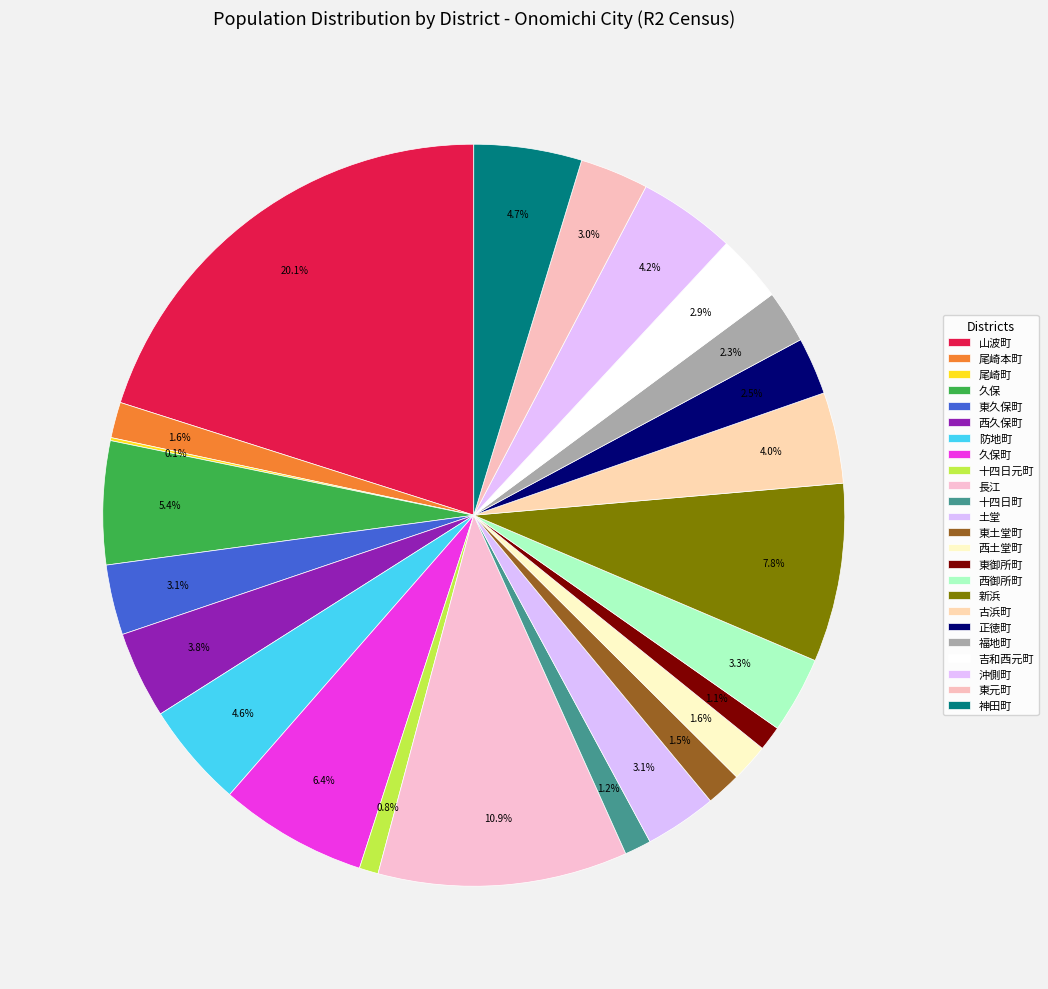

Does any single category account for the majority?

No